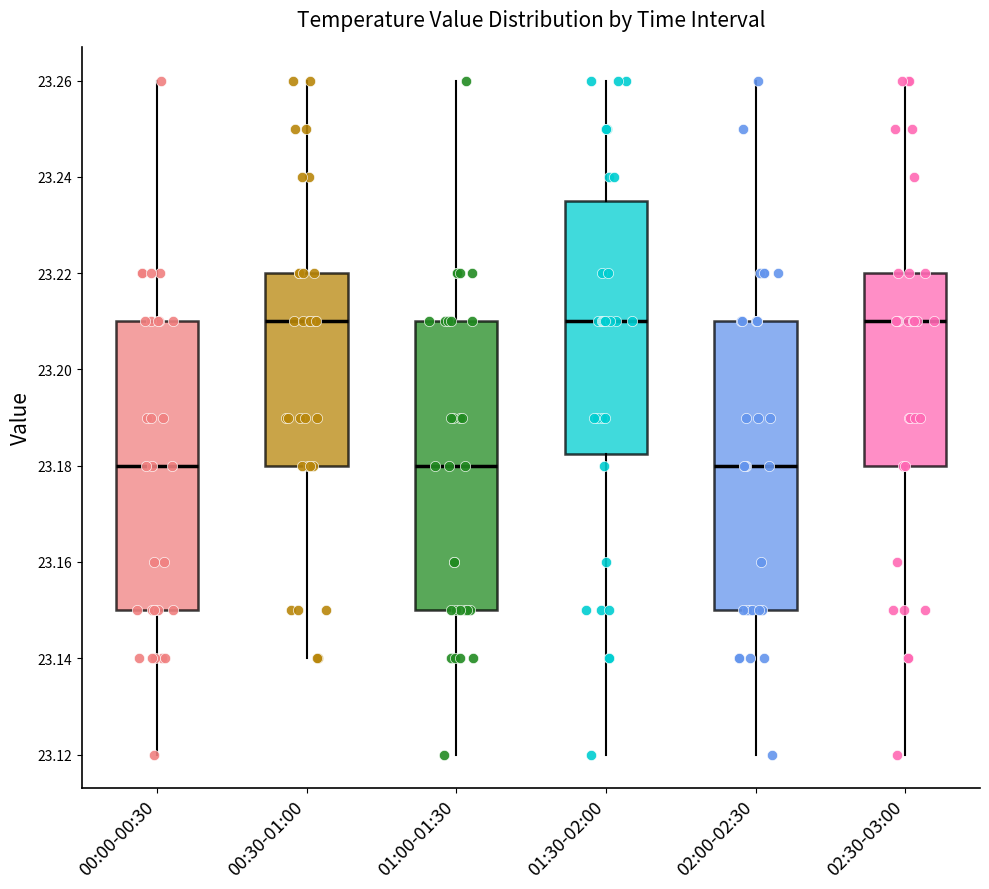

Reading left to right, read every box against the y-axis: the position of its median line, the range the box covers, and the ends of its whiskers. The values are not printed on the chart, so give them approximately, as read against the axis.

00:00-00:30: median 23.180, box 23.150 to 23.210, whiskers 23.120 to 23.260
00:30-01:00: median 23.210, box 23.180 to 23.220, whiskers 23.140 to 23.260
01:00-01:30: median 23.180, box 23.150 to 23.210, whiskers 23.120 to 23.260
01:30-02:00: median 23.210, box 23.182 to 23.236, whiskers 23.120 to 23.260
02:00-02:30: median 23.180, box 23.150 to 23.210, whiskers 23.120 to 23.260
02:30-03:00: median 23.210, box 23.180 to 23.220, whiskers 23.120 to 23.260